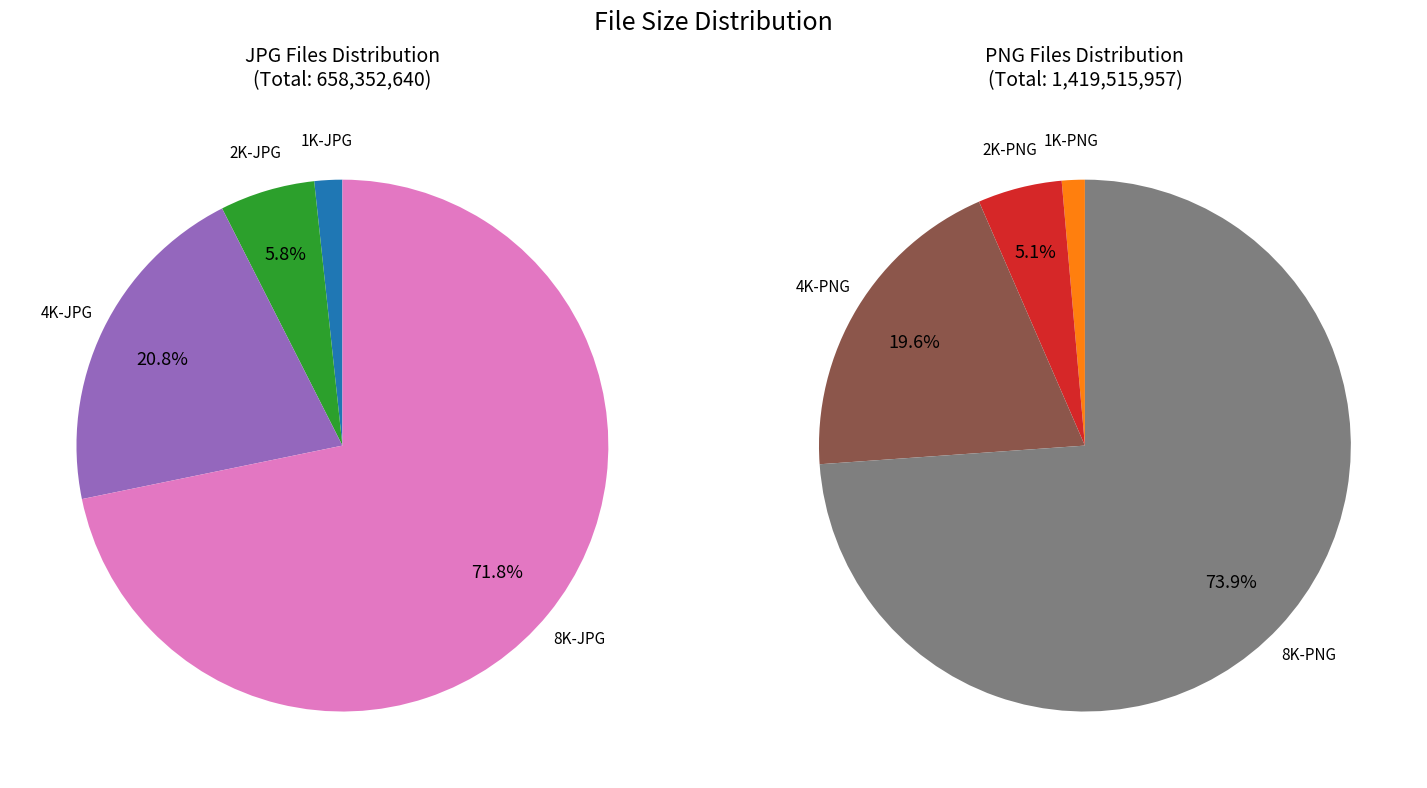

What is the smallest slice in the pie chart?

1K-JPG